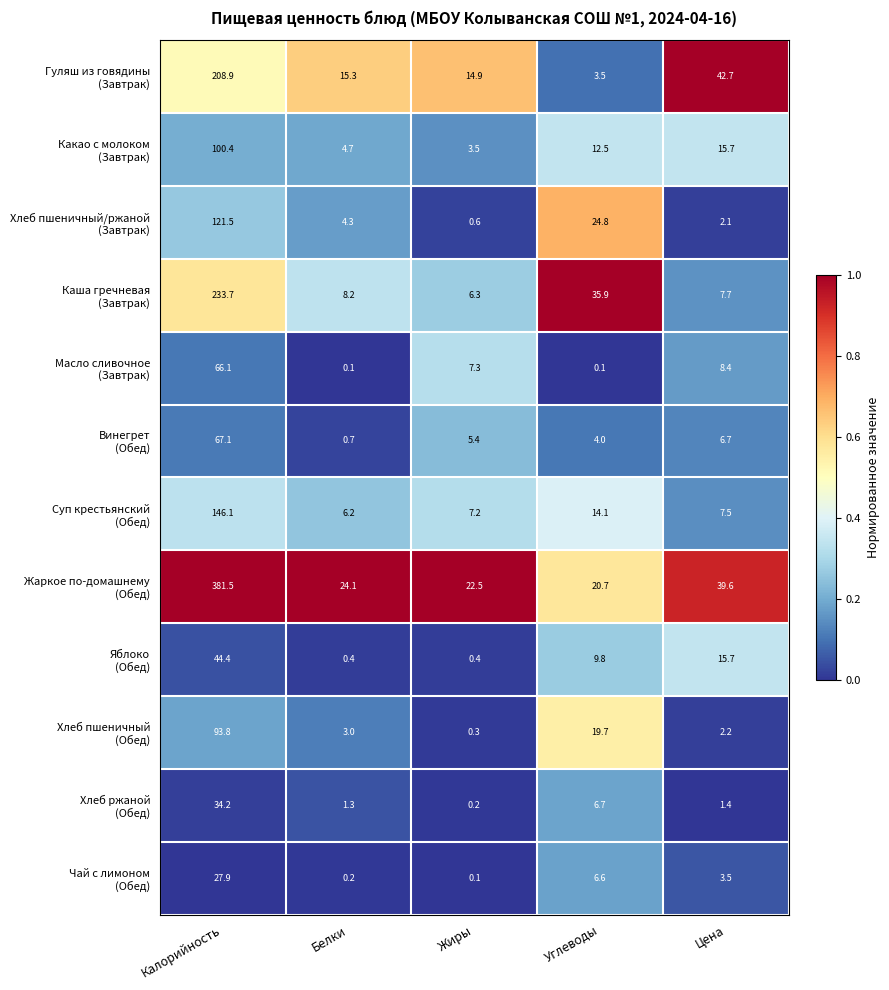

What is the greatest value displayed?

381.5